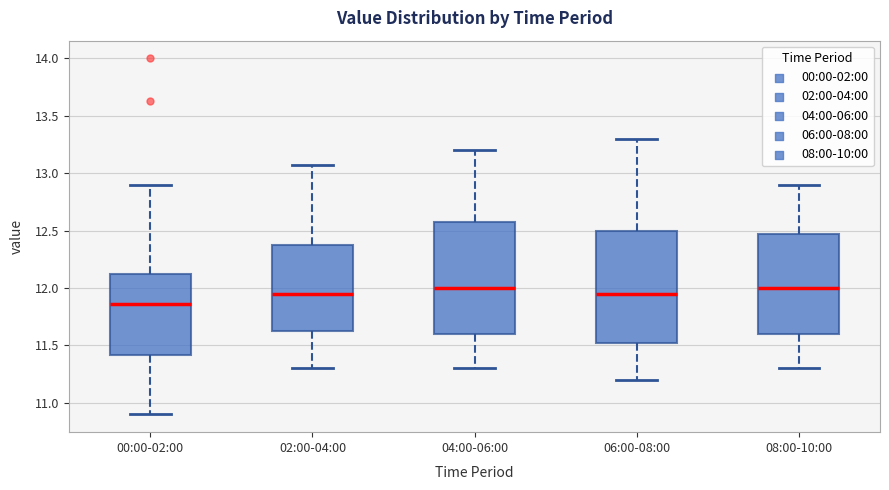

Reading left to right, read every box against the y-axis: the position of its median line, the range the box covers, and the ends of its whiskers. The values are not printed on the chart, so give them approximately, as read against the axis.

00:00-02:00: median 11.85, box 11.40 to 12.10, whiskers 10.90 to 12.90
02:00-04:00: median 11.95, box 11.65 to 12.40, whiskers 11.30 to 13.05
04:00-06:00: median 12.00, box 11.60 to 12.60, whiskers 11.30 to 13.20
06:00-08:00: median 11.95, box 11.55 to 12.50, whiskers 11.20 to 13.30
08:00-10:00: median 12.00, box 11.60 to 12.50, whiskers 11.30 to 12.90